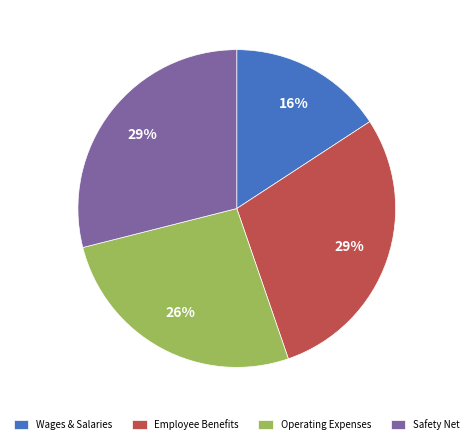

Combined, do Operating Expenses and Employee Benefits account for over 50%?

Yes